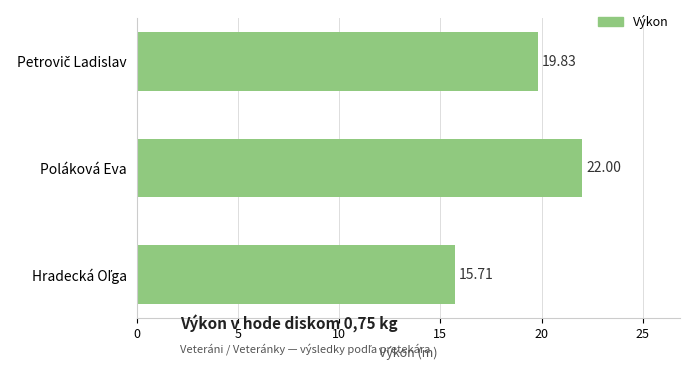

What is the label of the 2nd bar from the bottom?

Poláková Eva